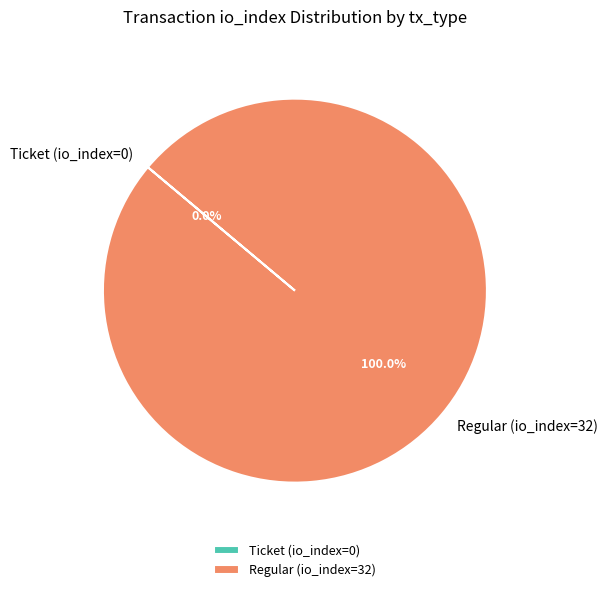

Which slice is the largest?

Regular (io_index=32)